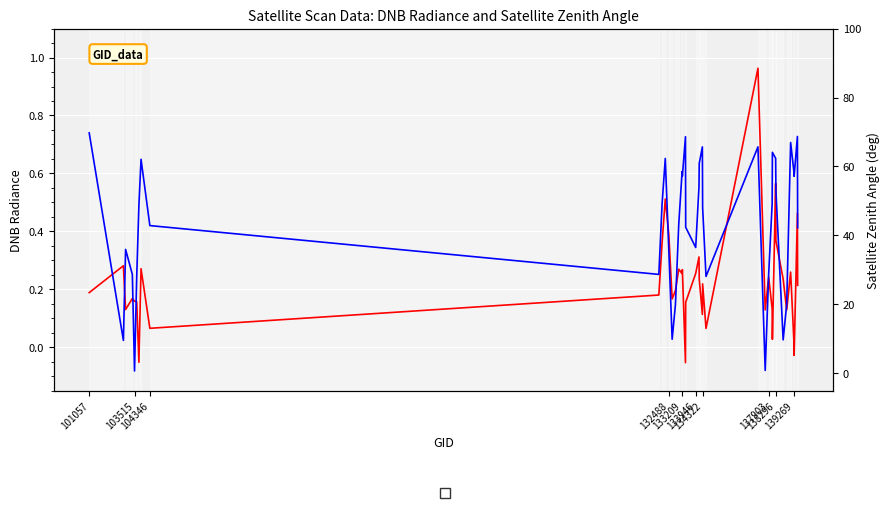

Which series has the widest spread of values?

satz